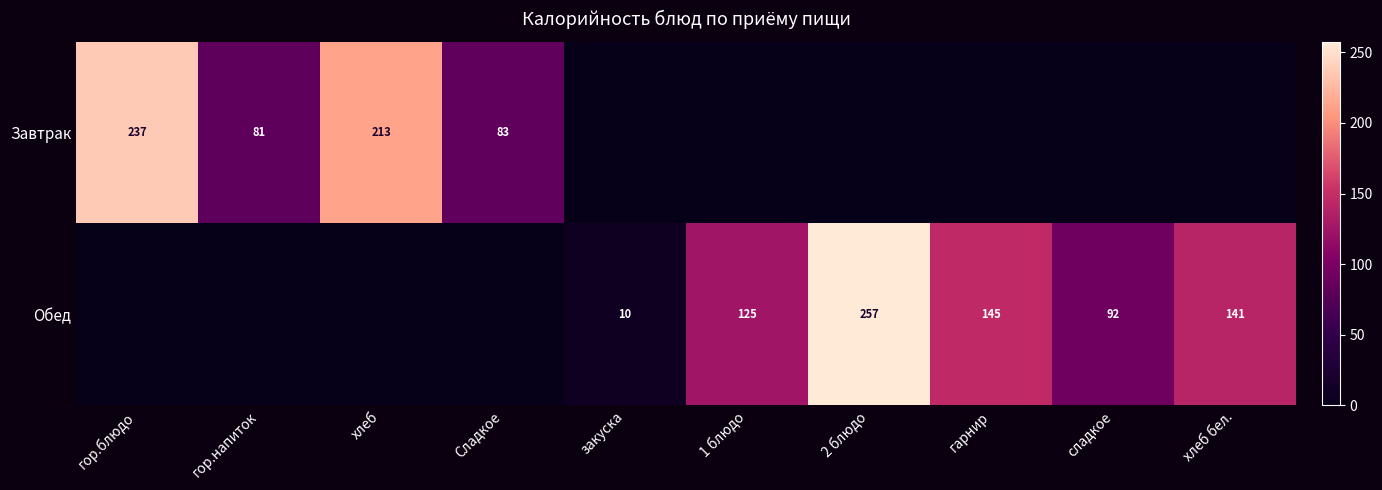

The Завтрак series shows 83 at Сладкое. True or false?

True